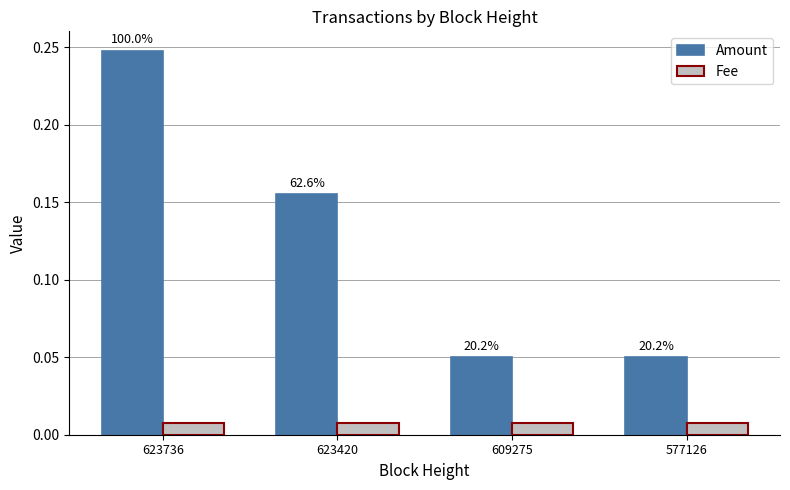

Does the chart contain stacked bars?

No